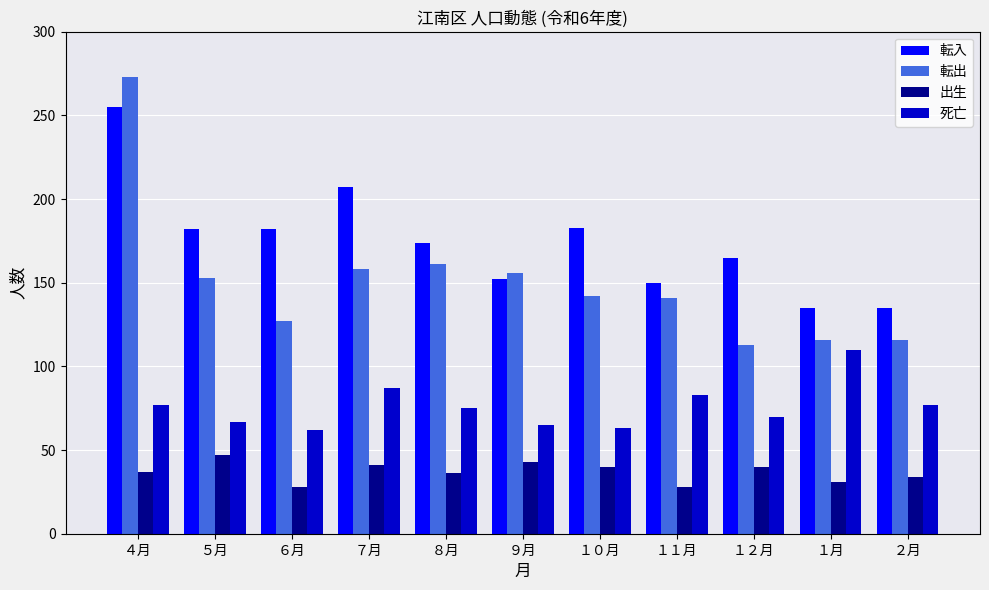

What is the sum of the 転入 values at ４月 and ７月?

462